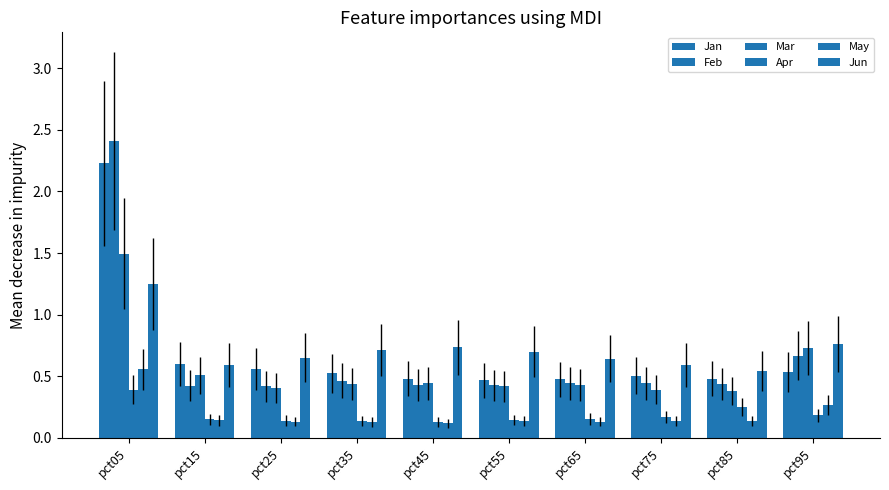

How many bars are there in each group?

6